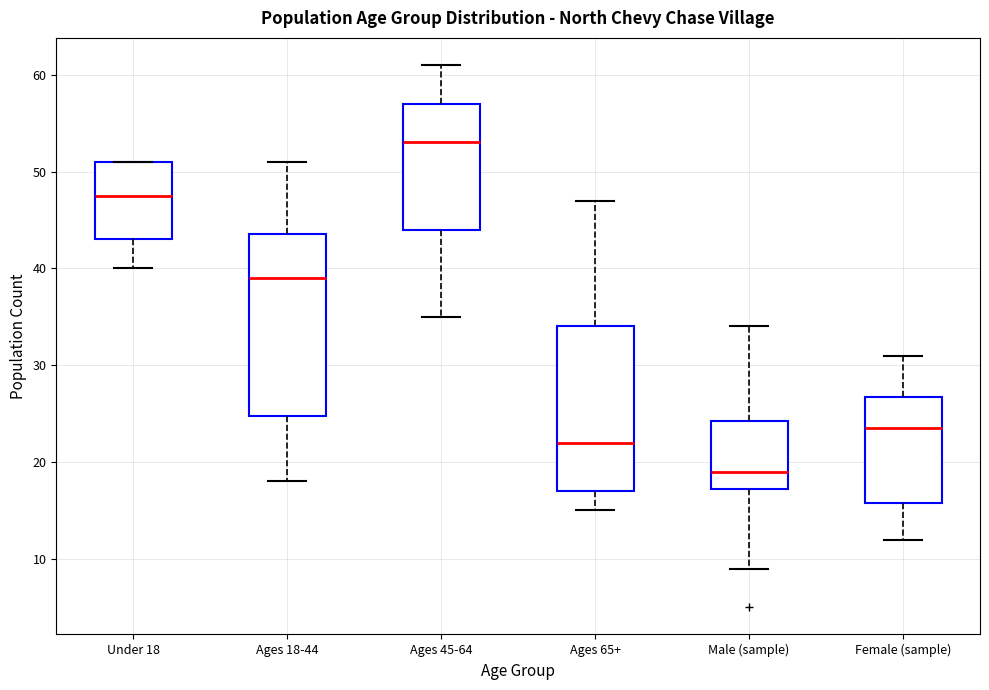

Where does the upper whisker of the box for Male (sample) end on the y-axis? The values are not printed on the chart, so give them approximately, as read against the axis.

34